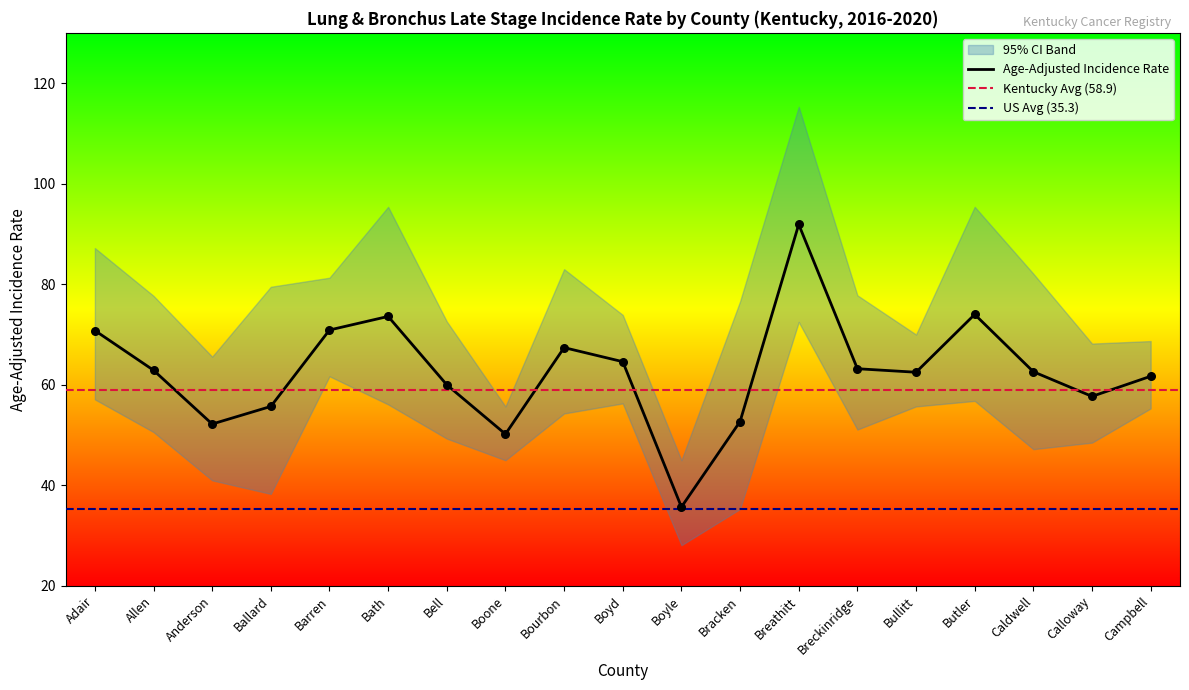

The Age-Adjusted Incidence Rate series shows 50.2 at Boone. True or false?

True